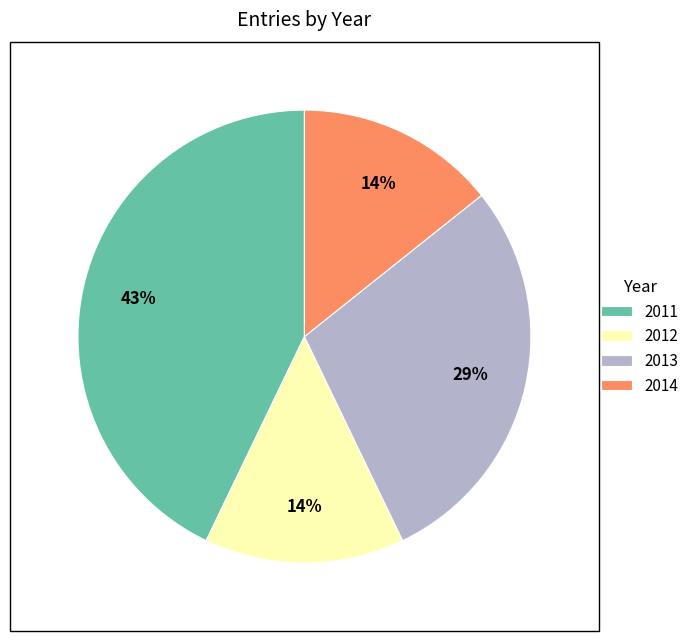

Which category has the biggest portion of the pie?

2011